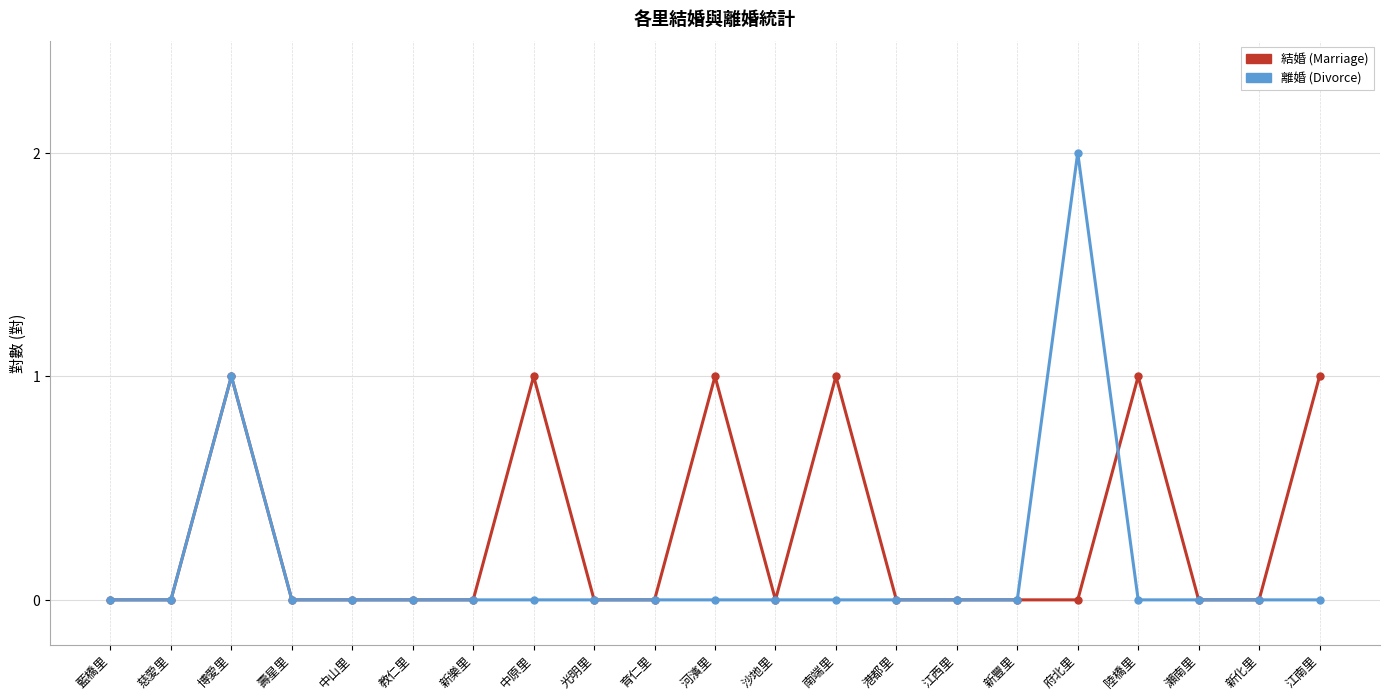

At which category does the chart reach its peak across all series?

府北里